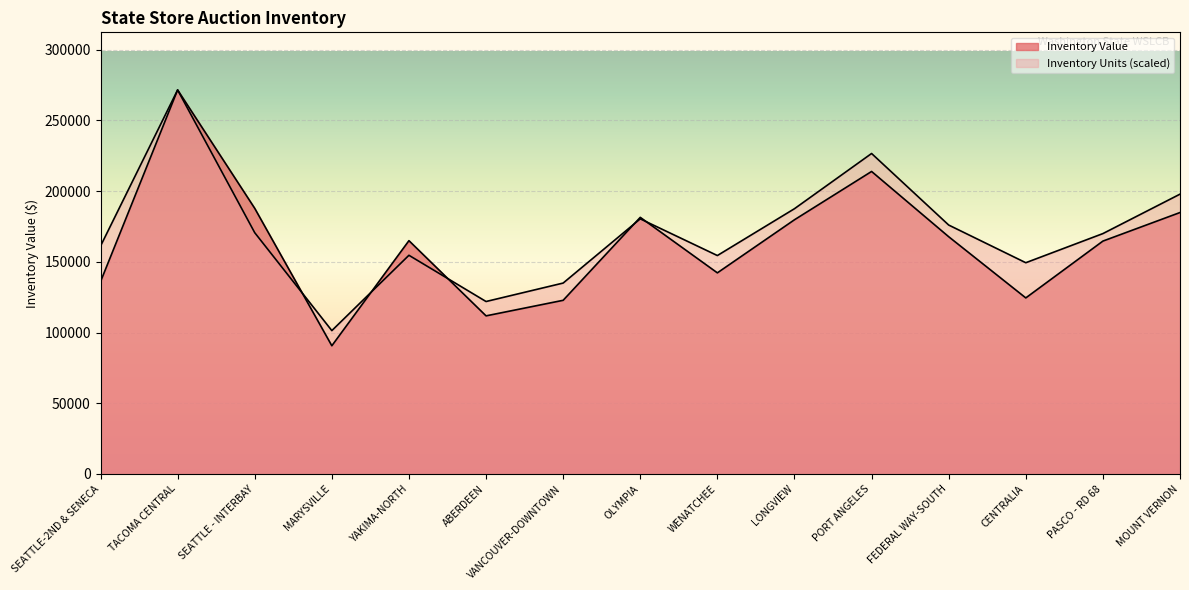

How many lines are shown in the chart?

2